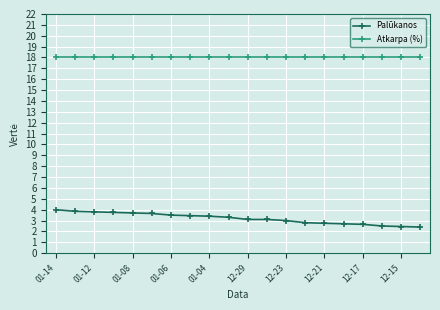

At how many categories does at least one series exceed 7?

20